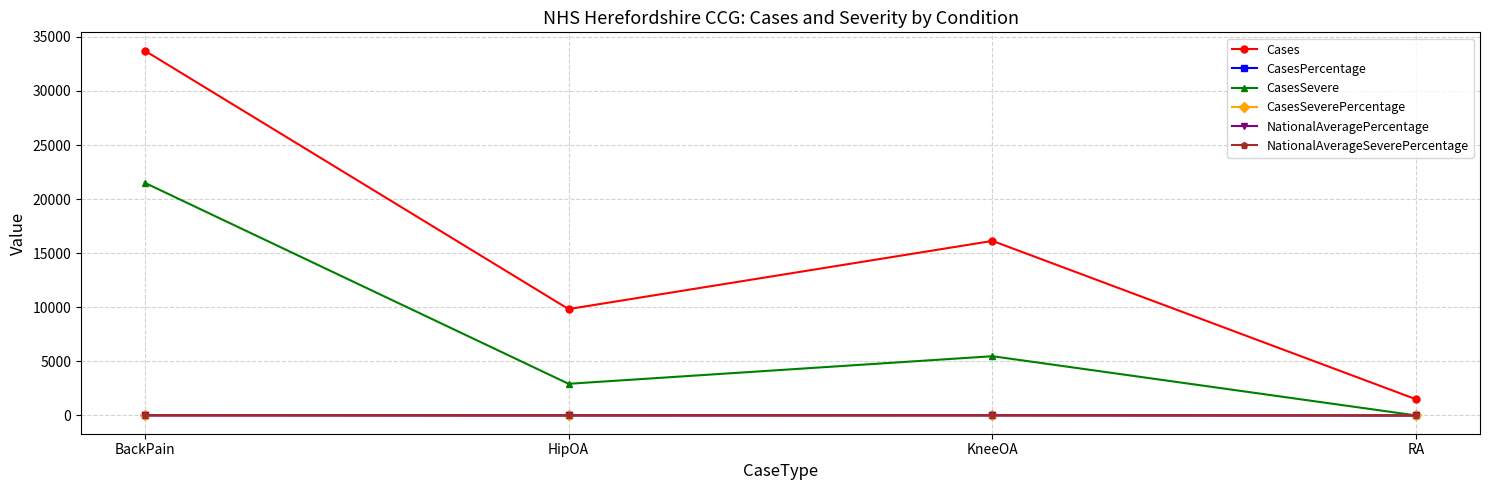

What is the difference between the highest and lowest values at HipOA?

9831.8